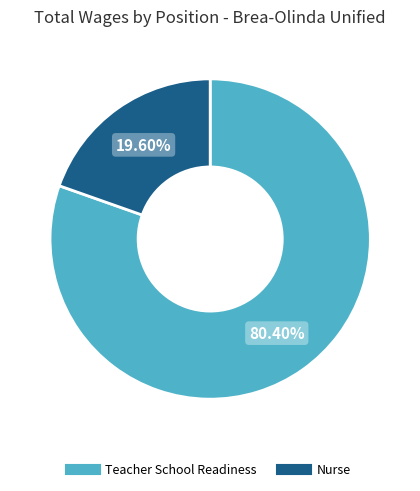

True or false: Nurse accounts for 9% of the total.

False